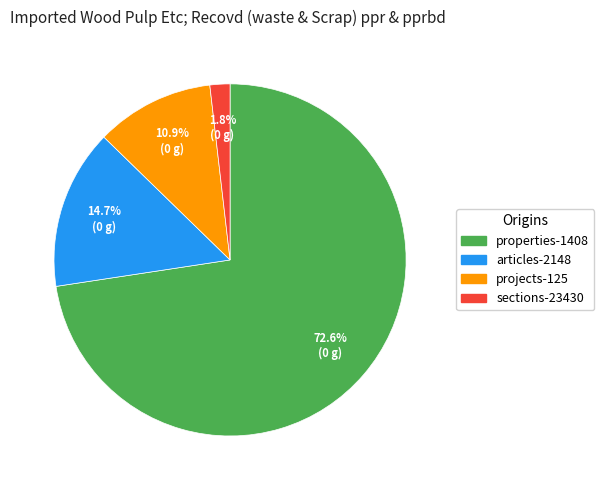

Count the number of slices in the pie.

4